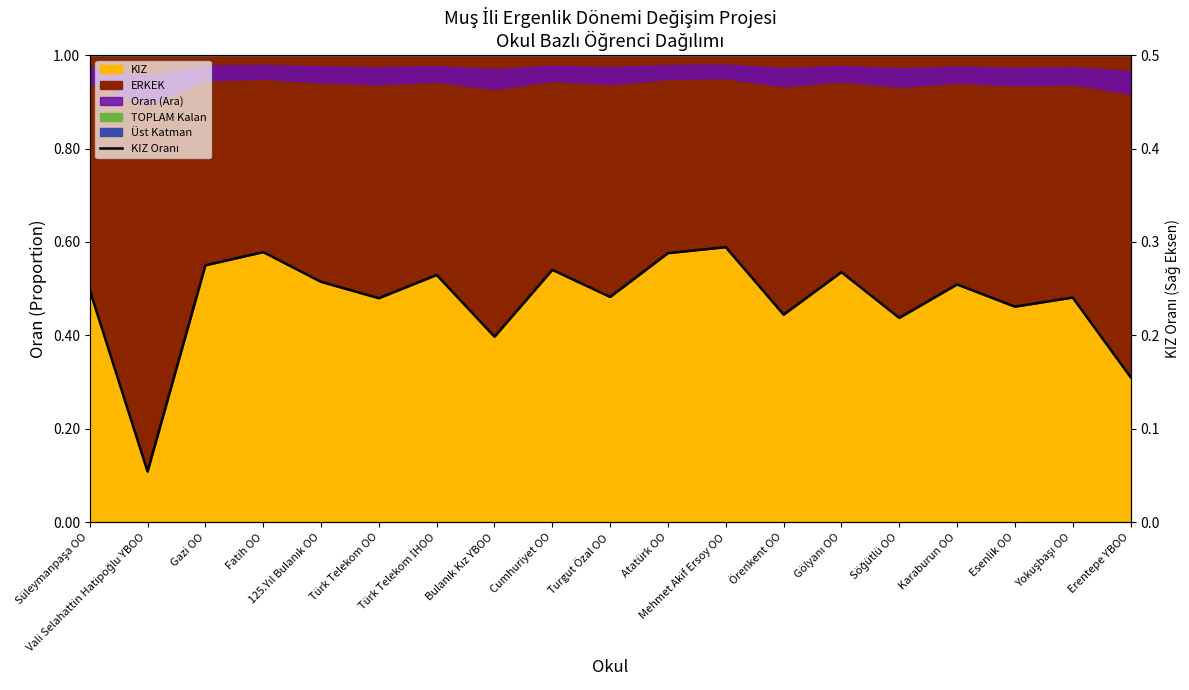

Reading left to right, transcribe all the data shown in this chart.

0.5	0.1	0.6	0.6	0.5	0.5	0.5	0.4	0.5	0.5	0.6	0.6	0.4	0.5	0.4	0.5	0.5	0.5	0.3